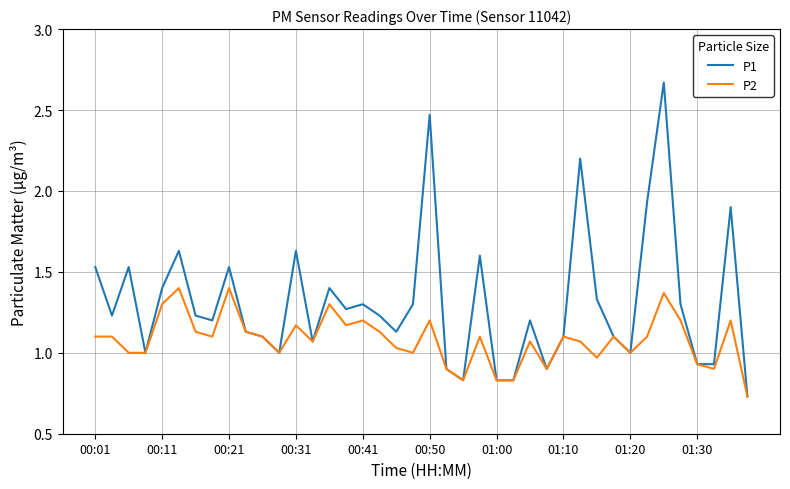

Which series has the largest range (max minus min)?

P1